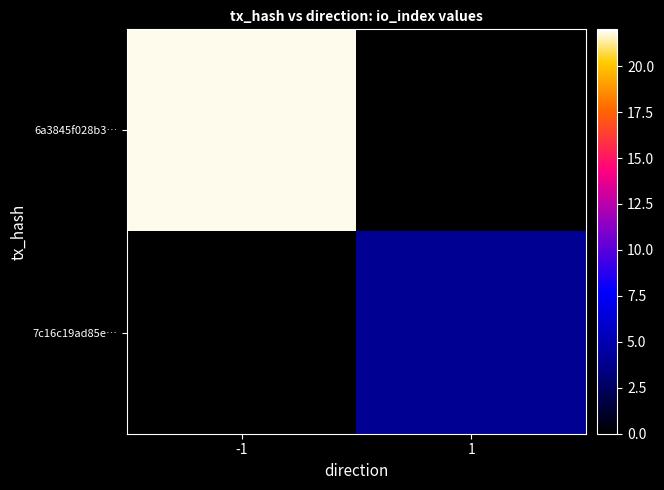

What is the difference between the highest and lowest values at 1?

4.0